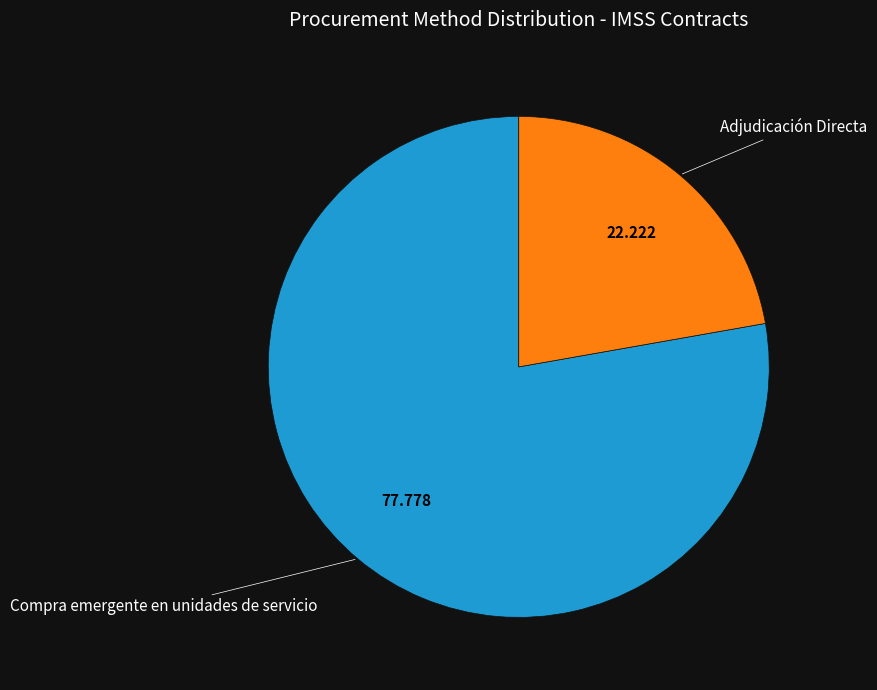

Is there a majority slice in this chart?

Yes